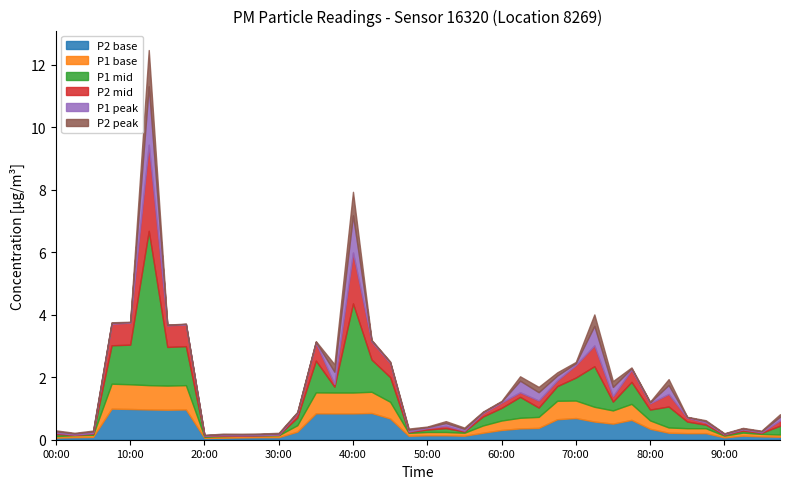

What is the highest value of the P2 base series?

1.0